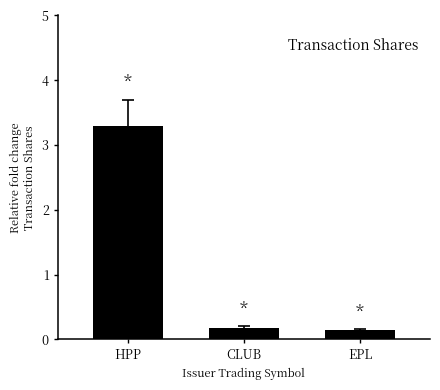

The value at HPP is 0.7. True or false?

False